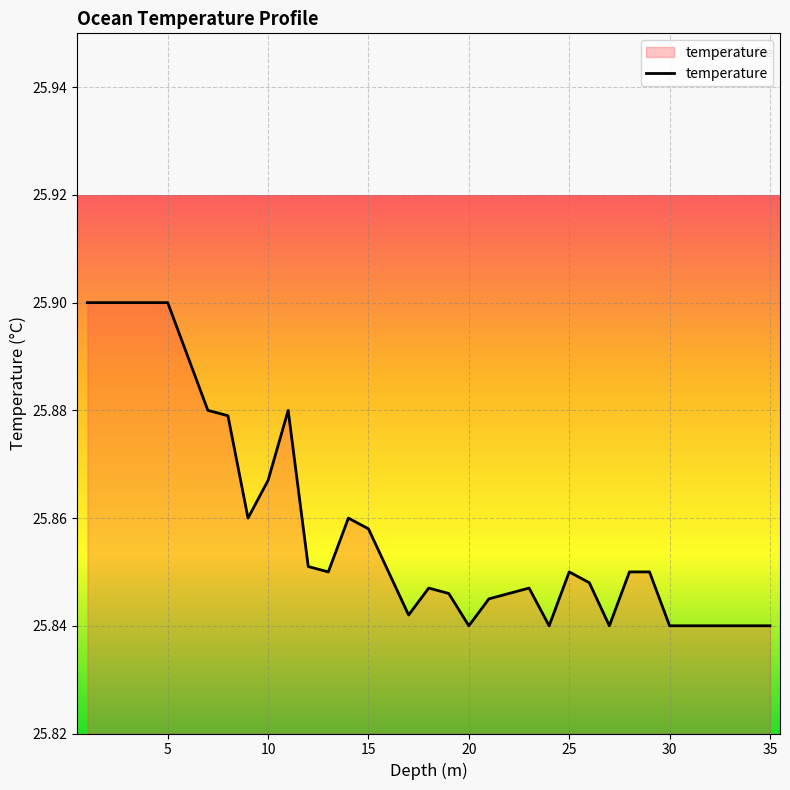

Count the number of data series in this chart.

1